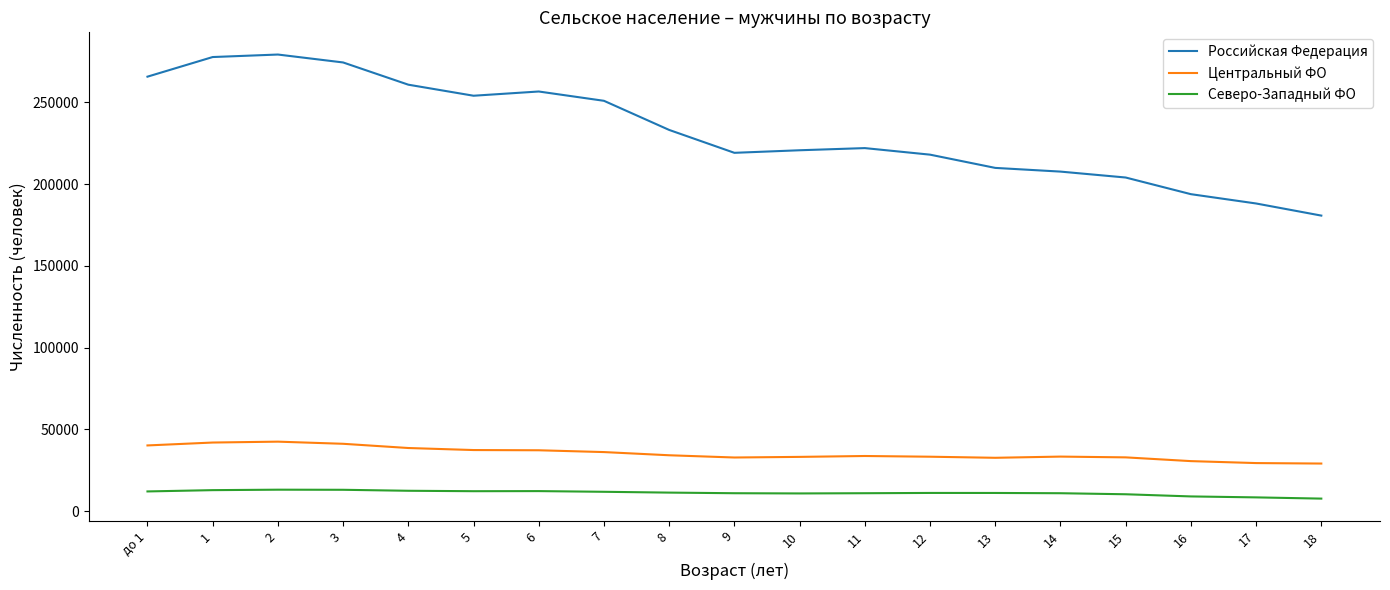

Does the chart display data point markers on the line(s)?

No